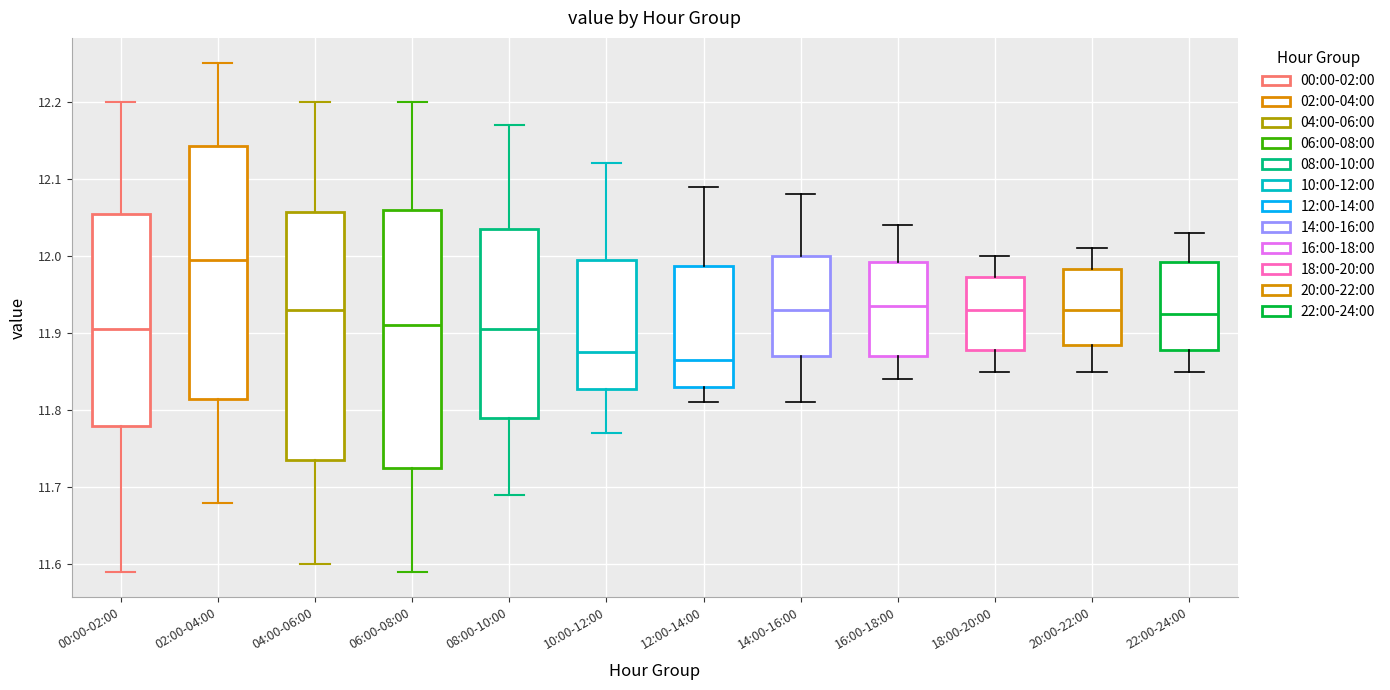

Which box's median line is the highest?

02:00-04:00